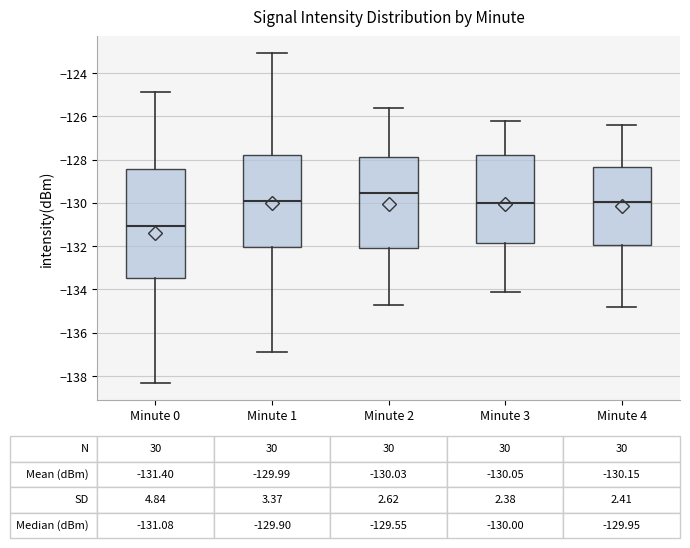

Comparing the boxes themselves (not the whiskers), which one is the tallest?

Minute 0